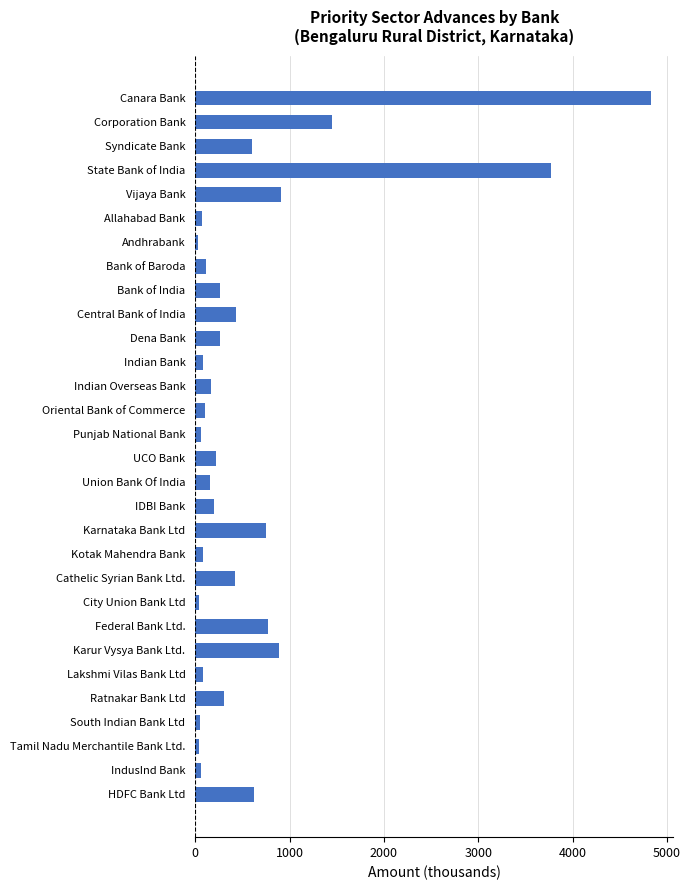

True or false: the data shows 237.3 at Cathelic Syrian Bank Ltd..

False